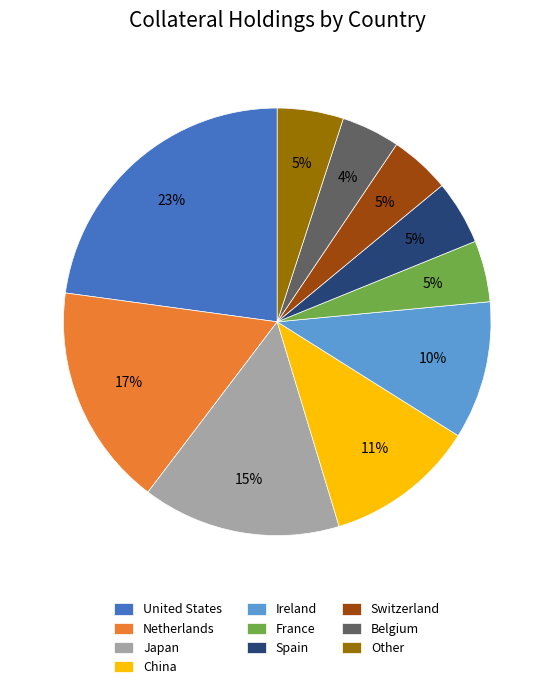

Do Other and Ireland together represent more than half of the pie?

No